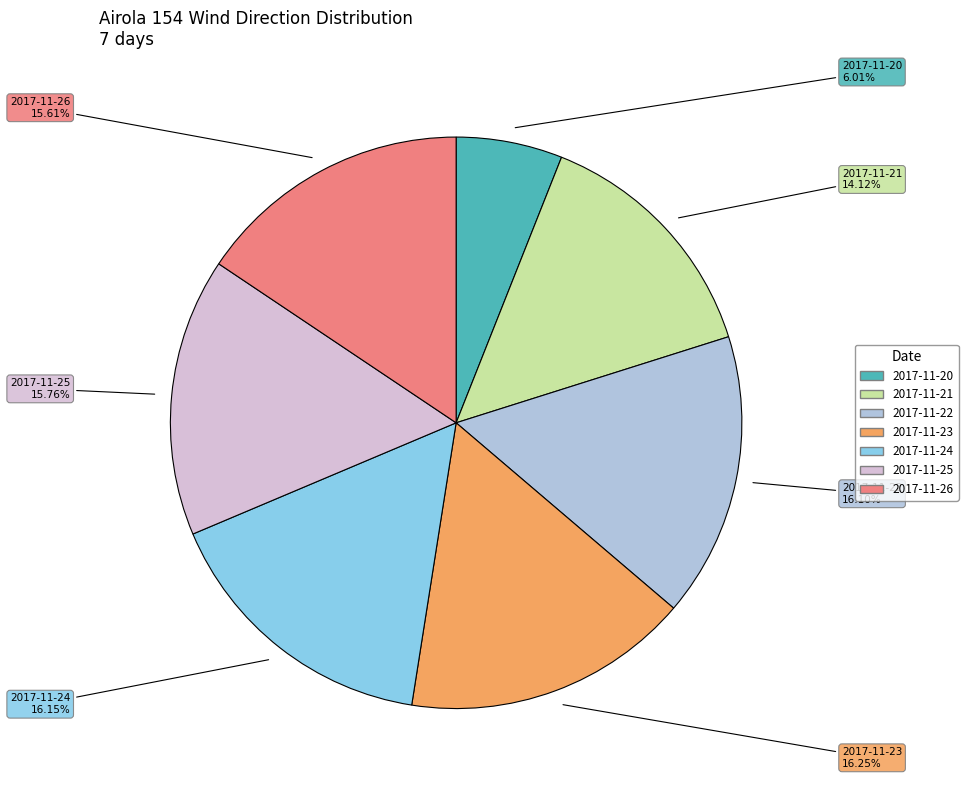

What is the ratio of the value at 2017-11-26 to the value at 2017-11-20?

2.6